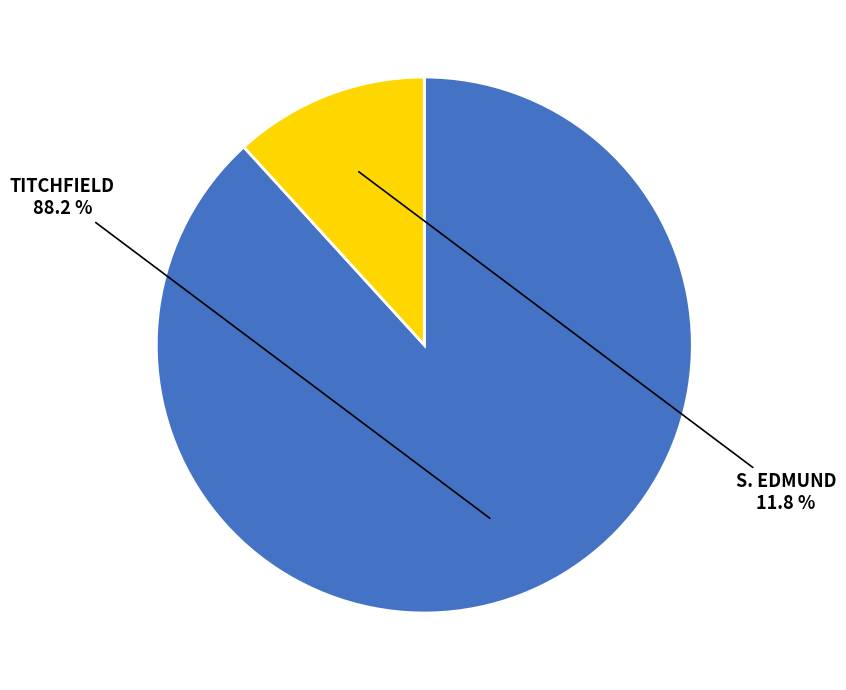

Between S. EDMUND and TITCHFIELD, which is larger?

TITCHFIELD